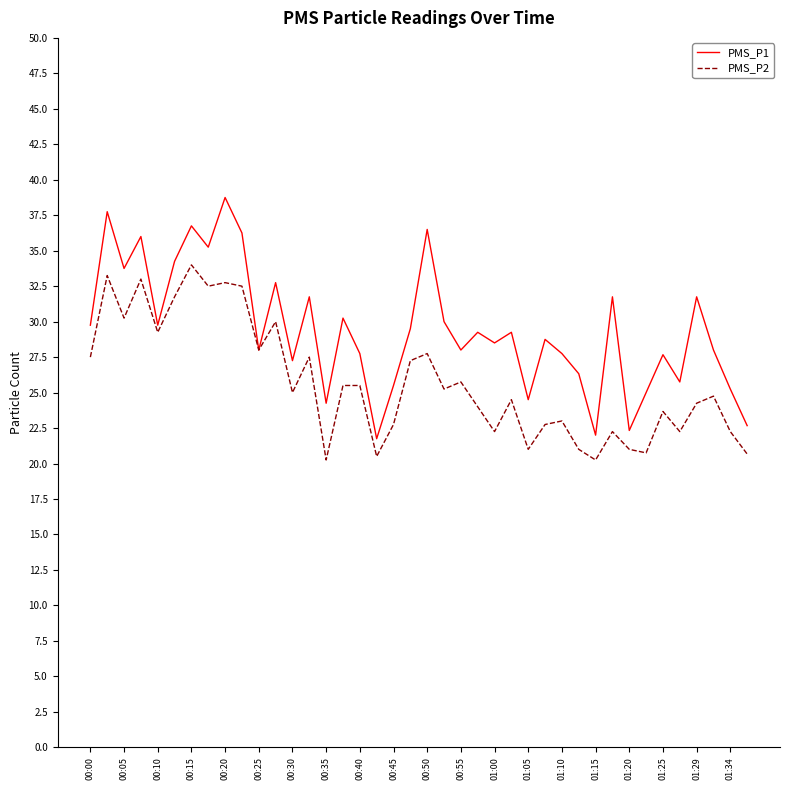

In PMS_P1, how many points are higher than both neighbors (excluding endpoints)?

14